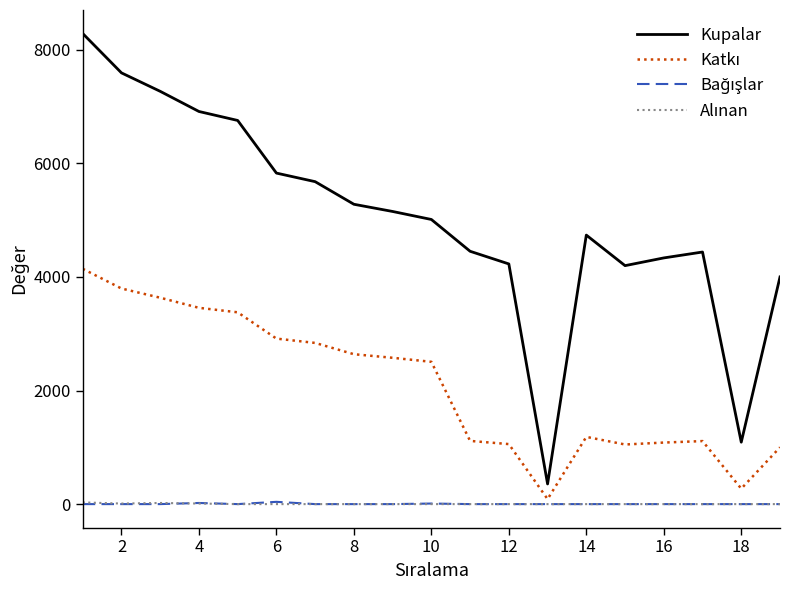

Which series has the widest spread of values?

Kupalar